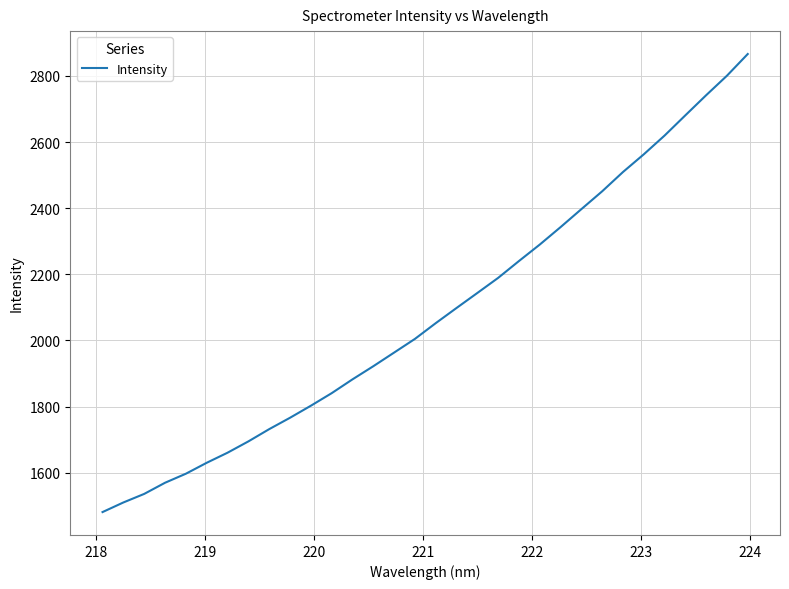

What is the difference between the maximum and minimum values?

1384.8